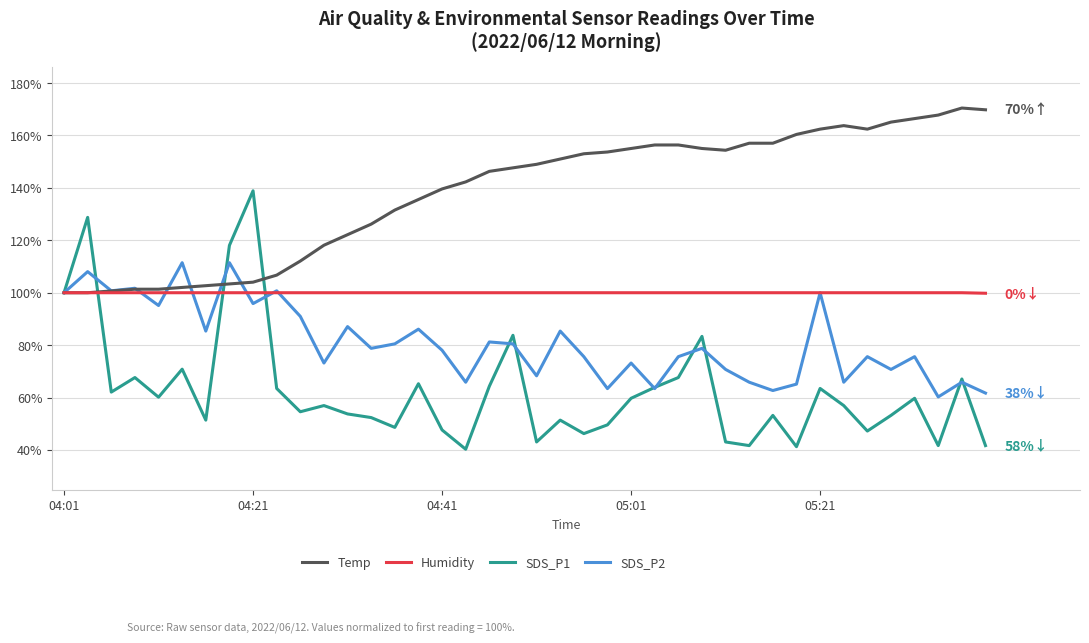

What is the smallest value displayed?

40.3